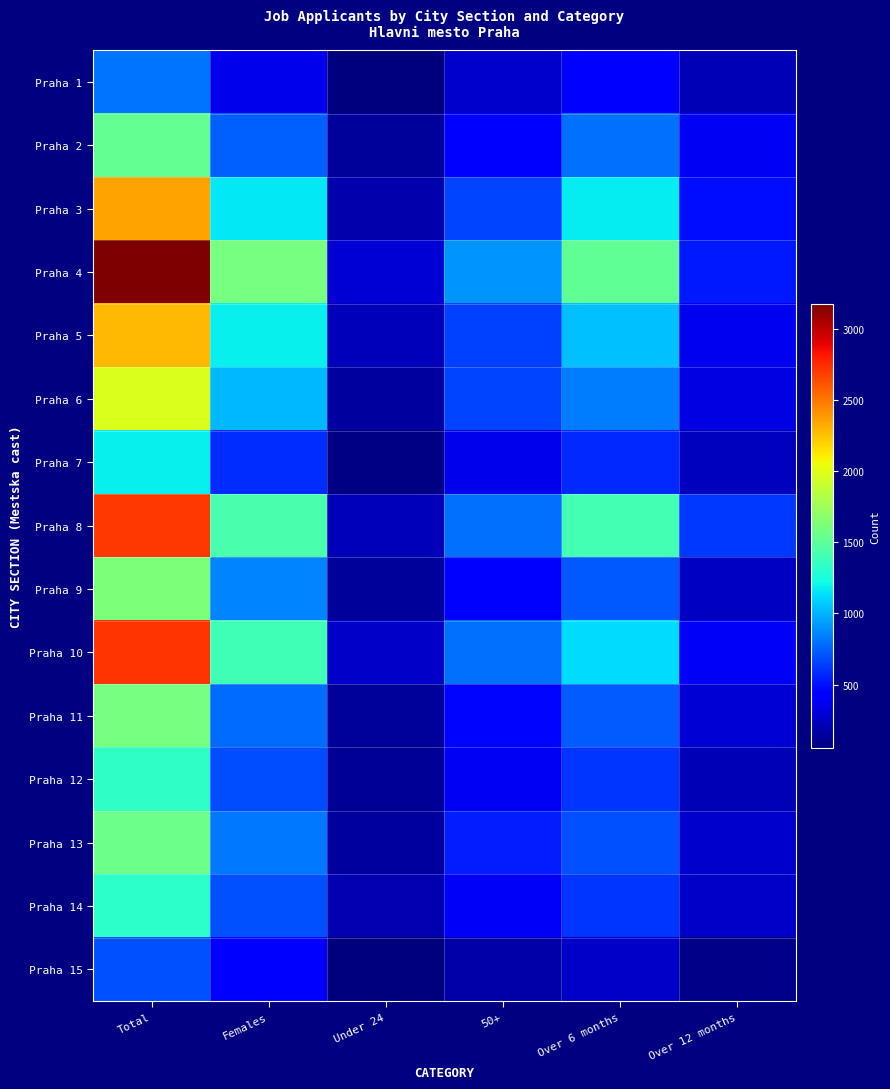

How many distinct data groups are displayed?

15